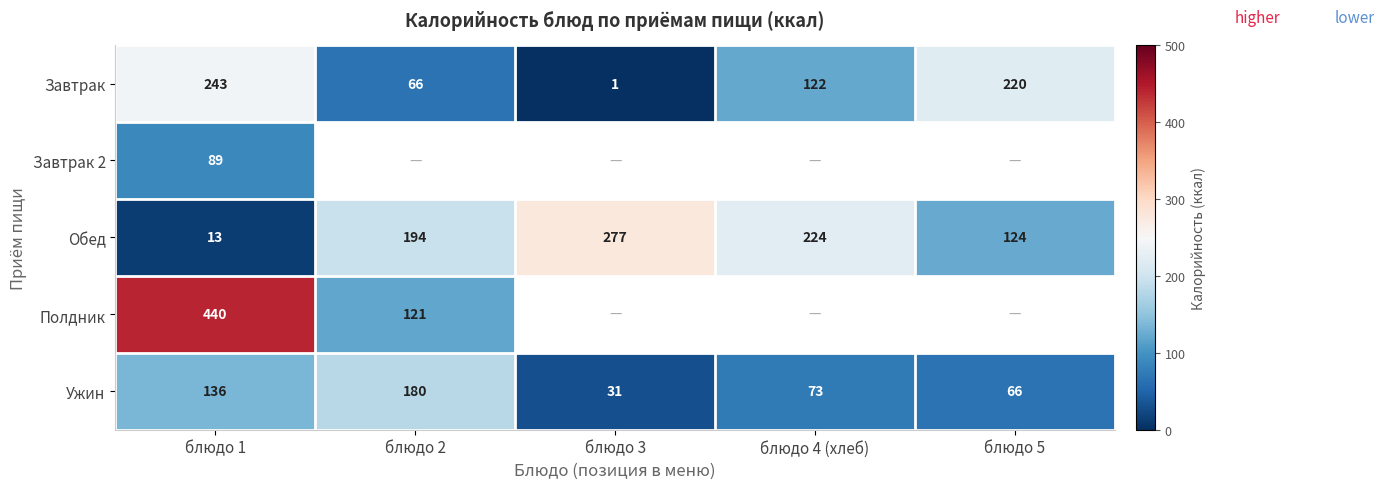

At which label does Обед reach its peak?

блюдо 3